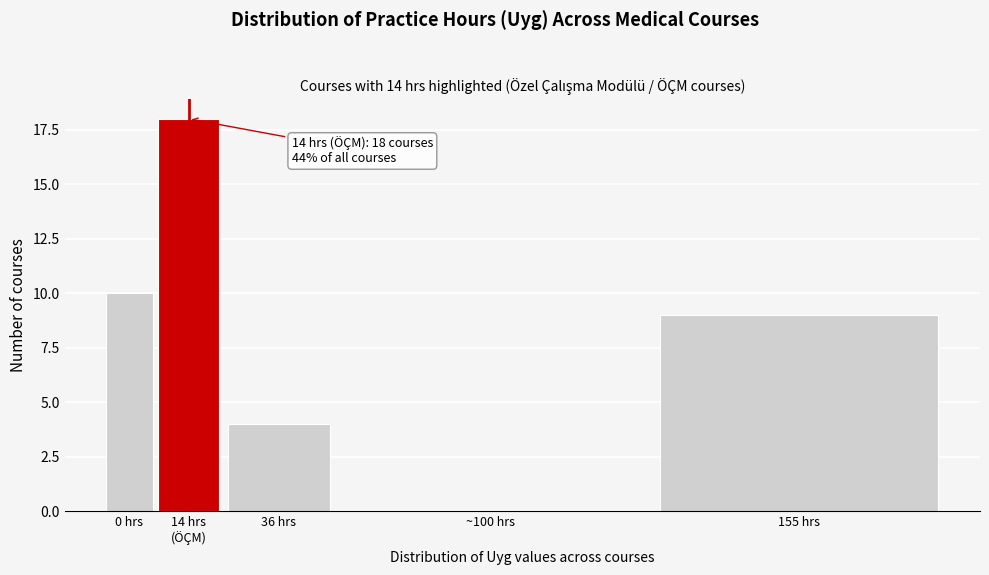

True or false: the data shows 2 at 36 hrs.

False